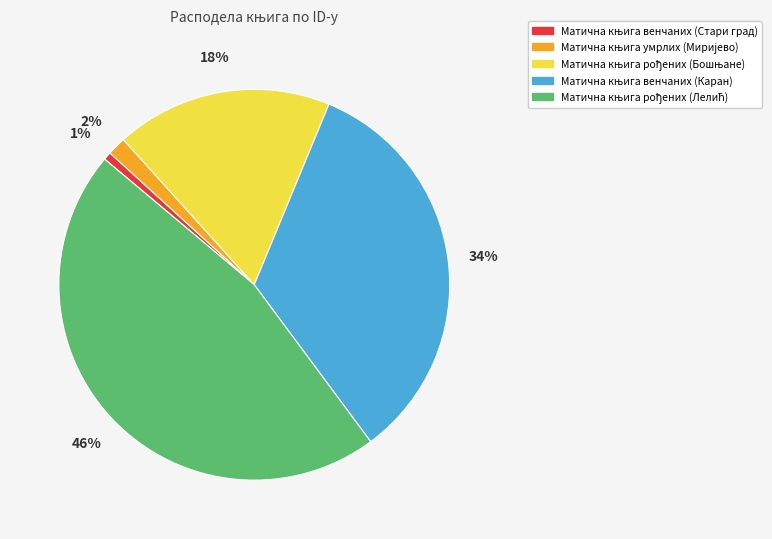

To the nearest percent, what is the average slice percentage?

20%